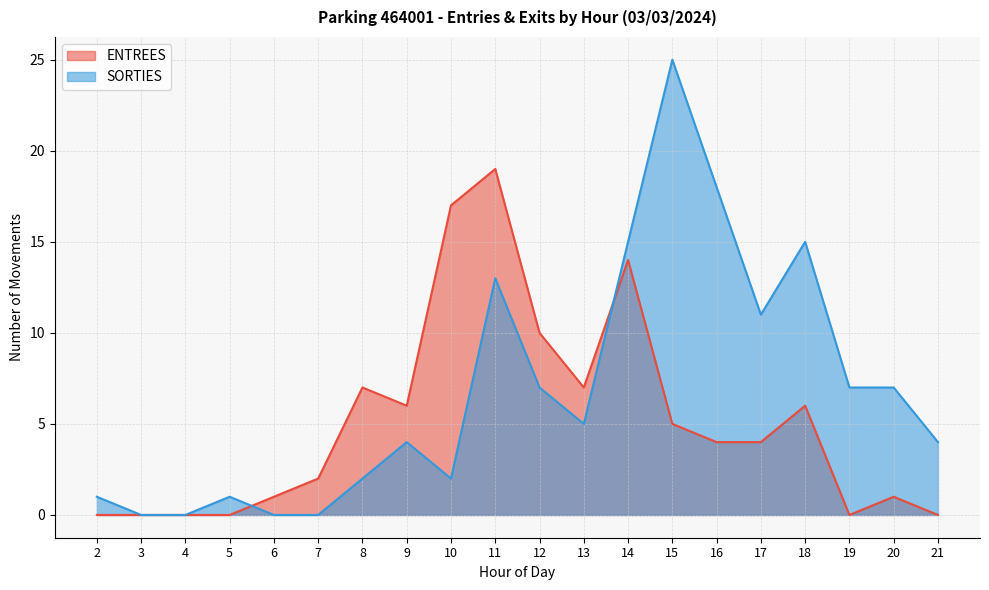

How many data points does each series have?

20